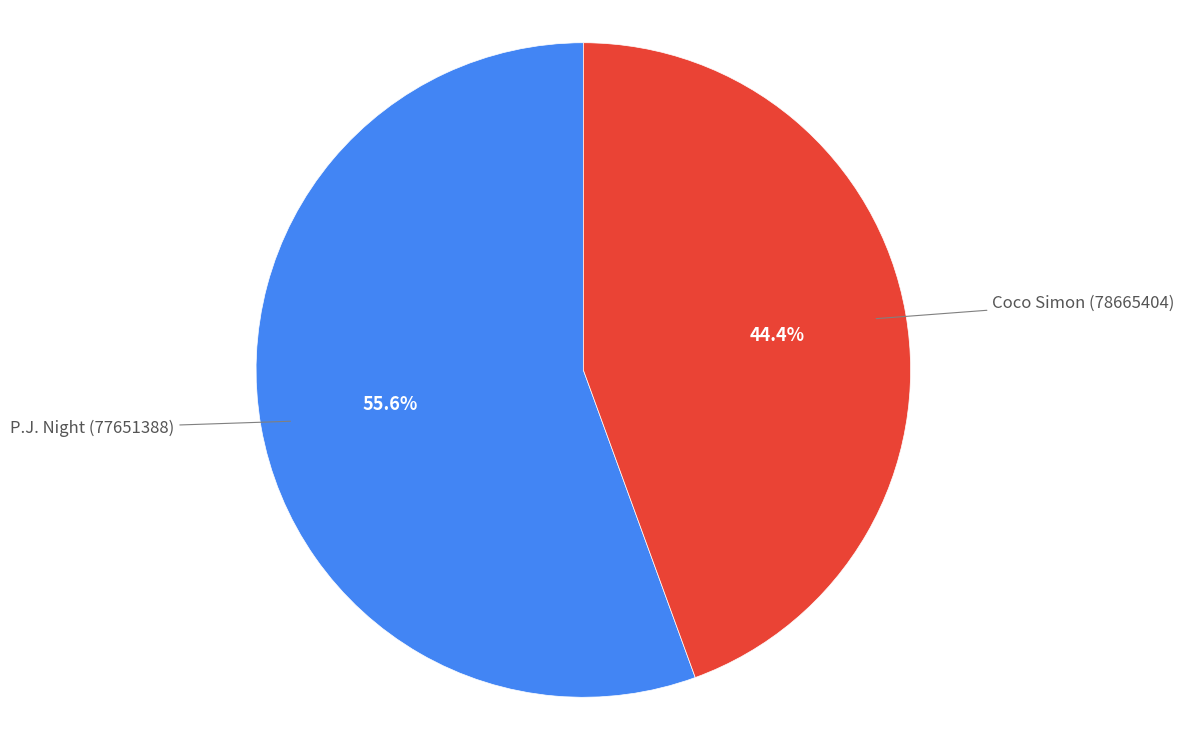

To the nearest percent, what is the difference between the largest and smallest slice percentages?

11%